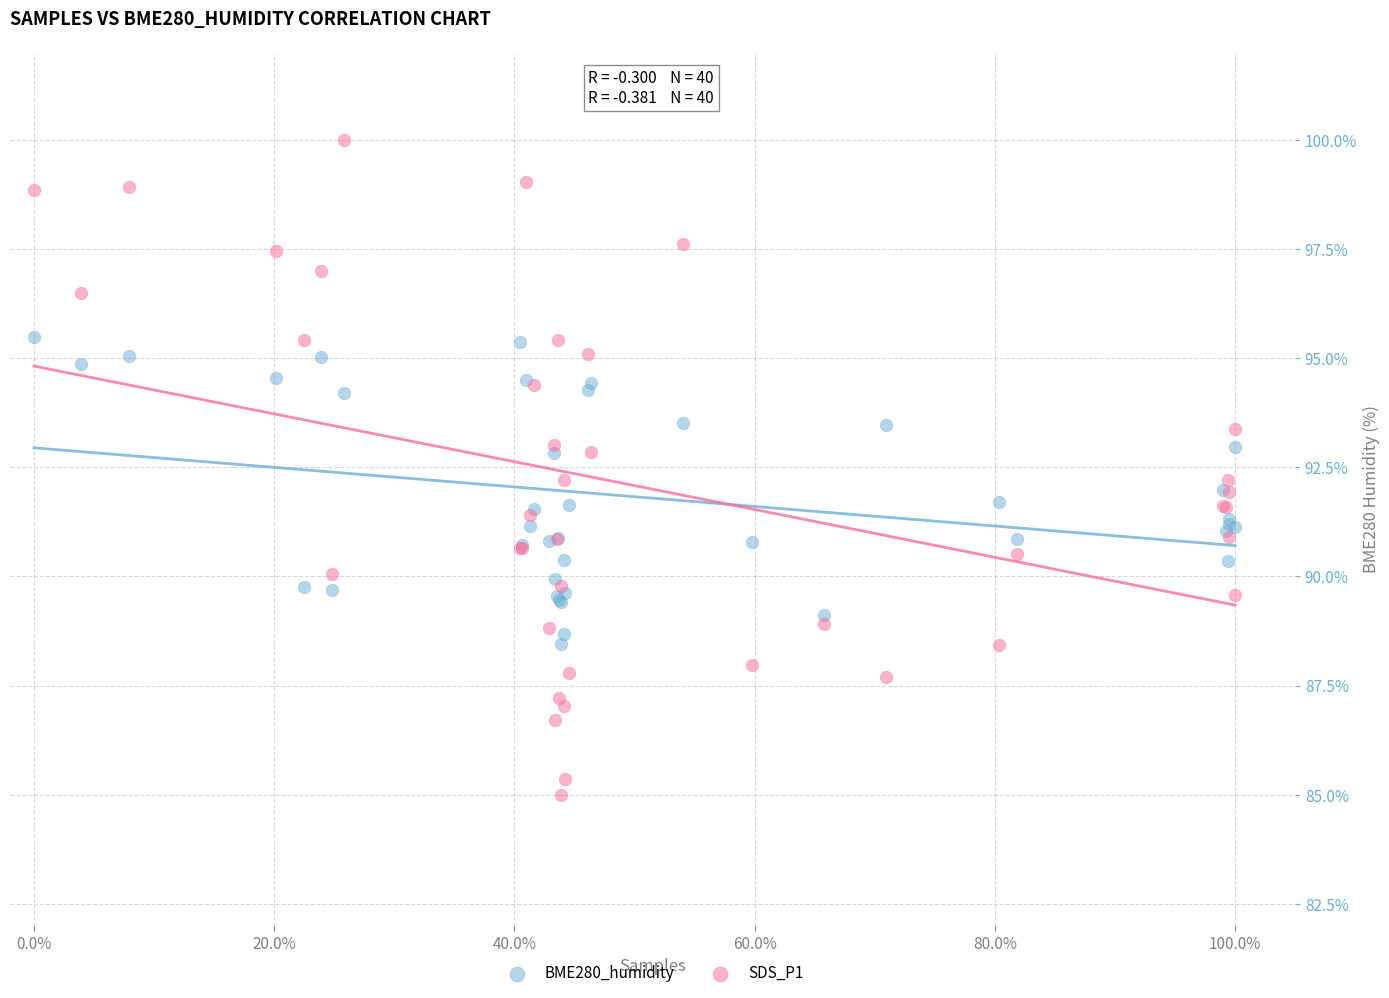

What are all the series names shown in the legend?

BME280_humidity, SDS_P1